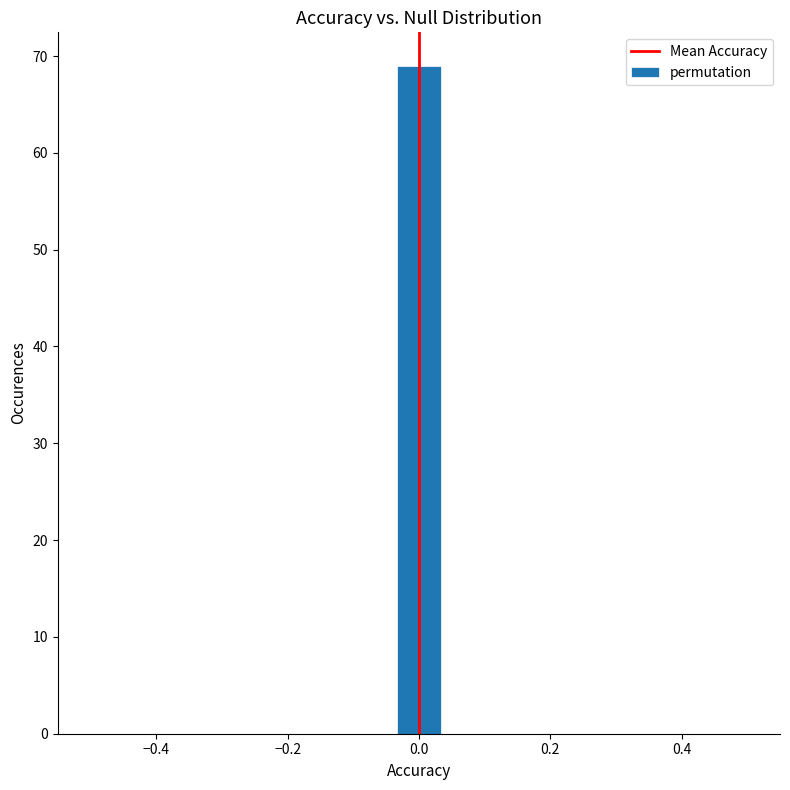

Read against the x-axis, roughly where is the centre of the tallest bar?

0.00